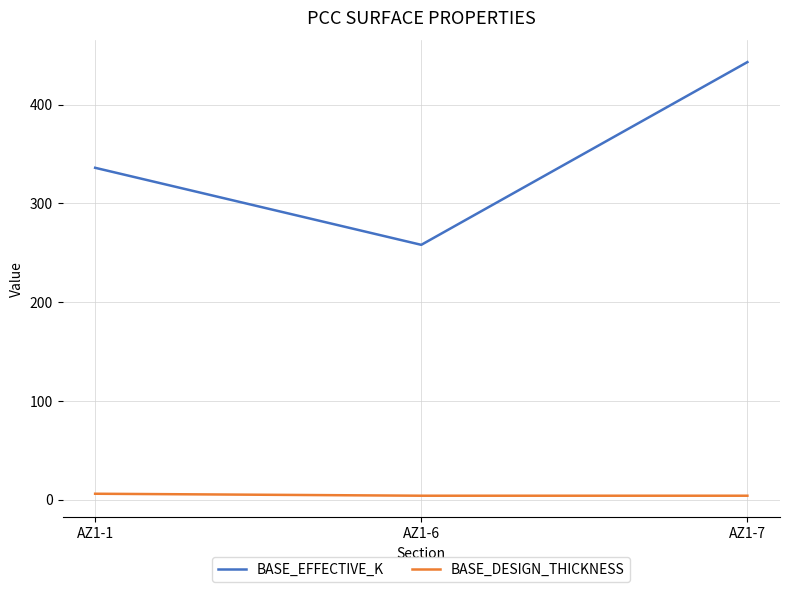

What is the smallest value displayed?

4